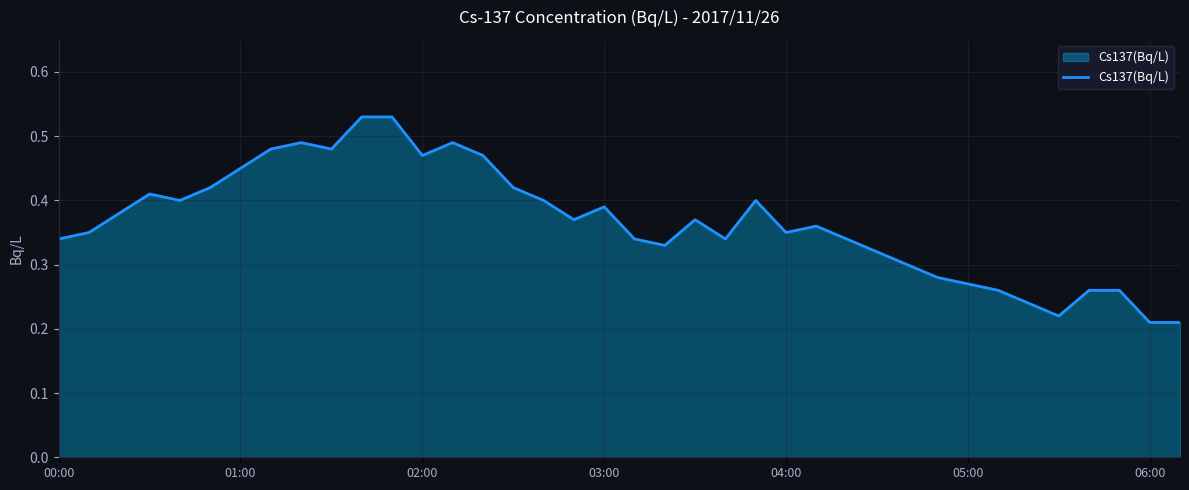

Reading right to left, list all the values displayed in this chart.

0.2	0.2	0.3	0.3	0.2	0.2	0.3	0.3	0.3	0.3	0.3	0.3	0.4	0.3	0.4	0.3	0.4	0.3	0.3	0.4	0.4	0.4	0.4	0.5	0.5	0.5	0.5	0.5	0.5	0.5	0.5	0.5	0.4	0.4	0.4	0.4	0.3	0.3